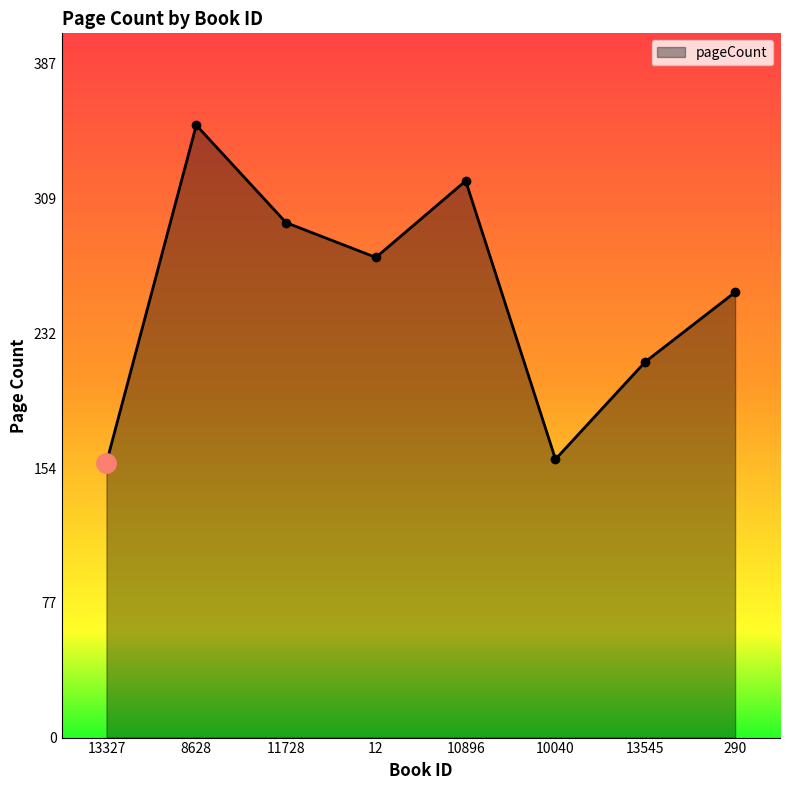

Is it true that the value at 13327 is 158?

True